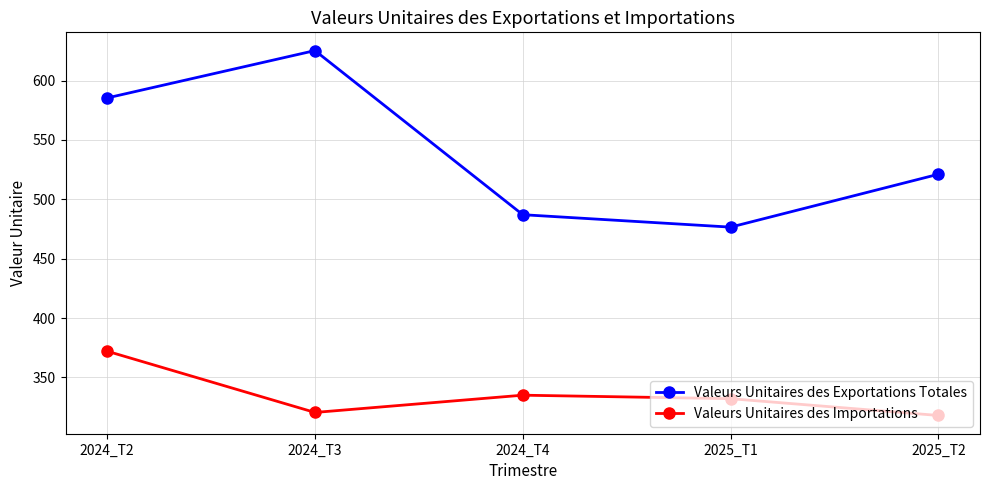

Where is Valeurs Unitaires des Importations nearest to the value 344?

2024_T4